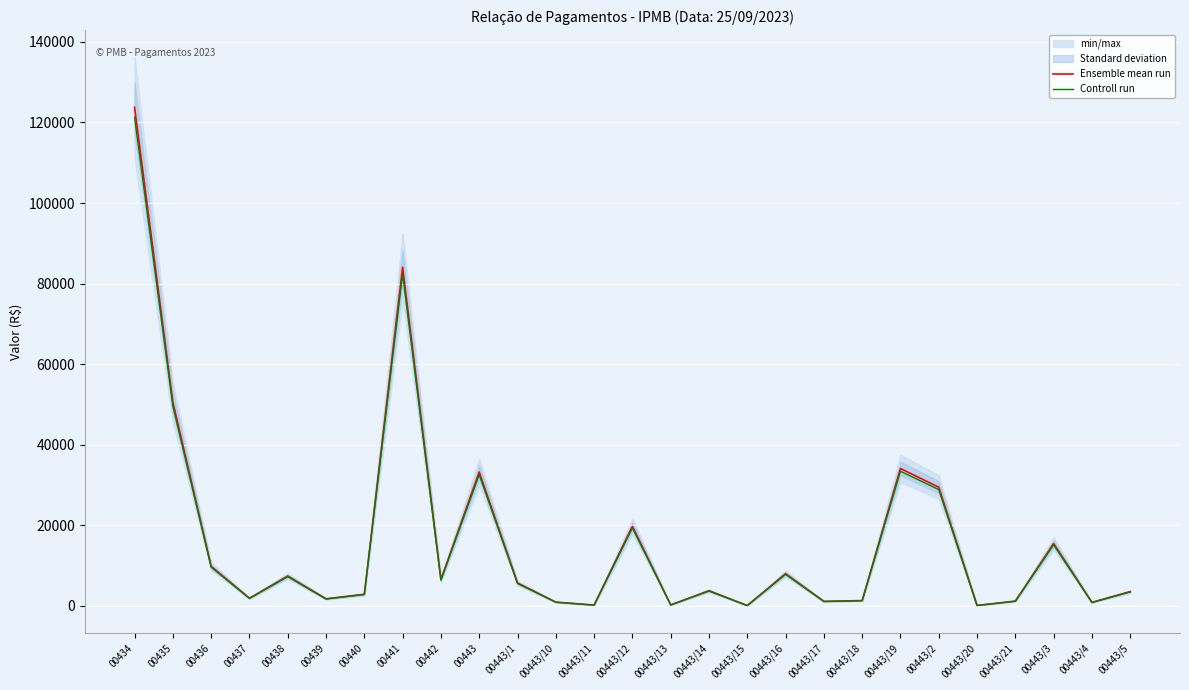

What is the greatest value displayed?

123767.7